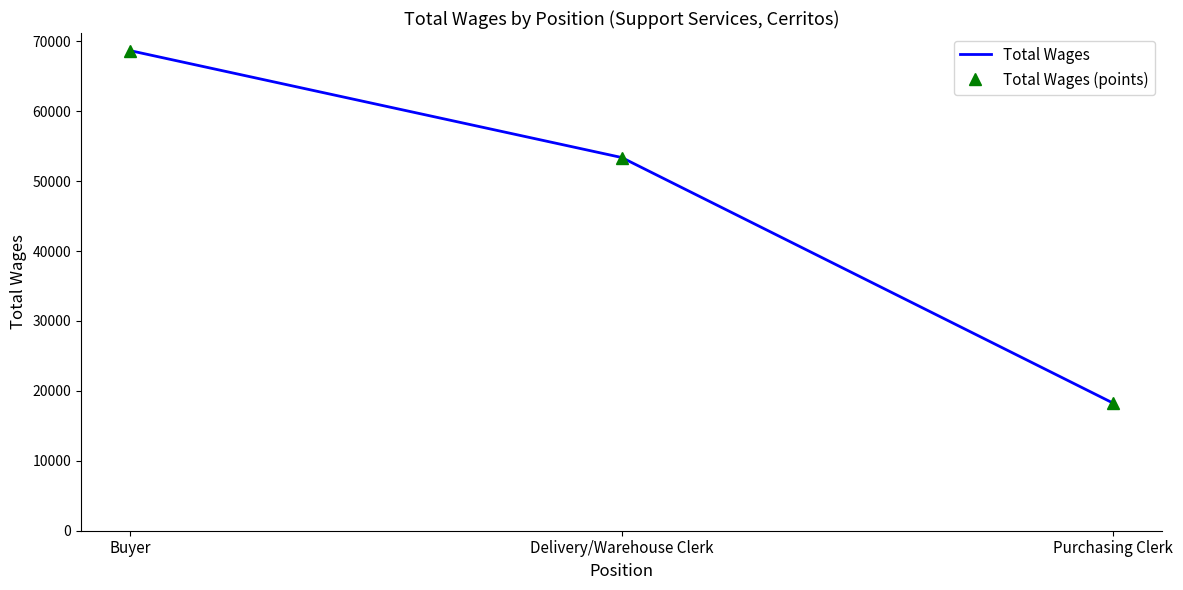

What is the difference between the maximum and second lowest values in the Total Wages series?

15284